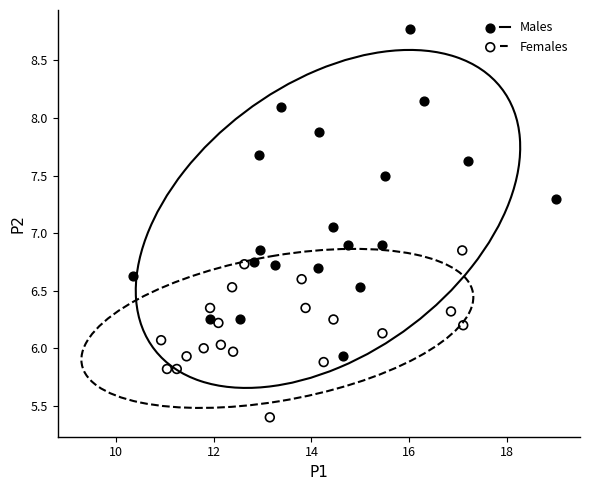

Which series reaches the maximum Y coordinate?

Males